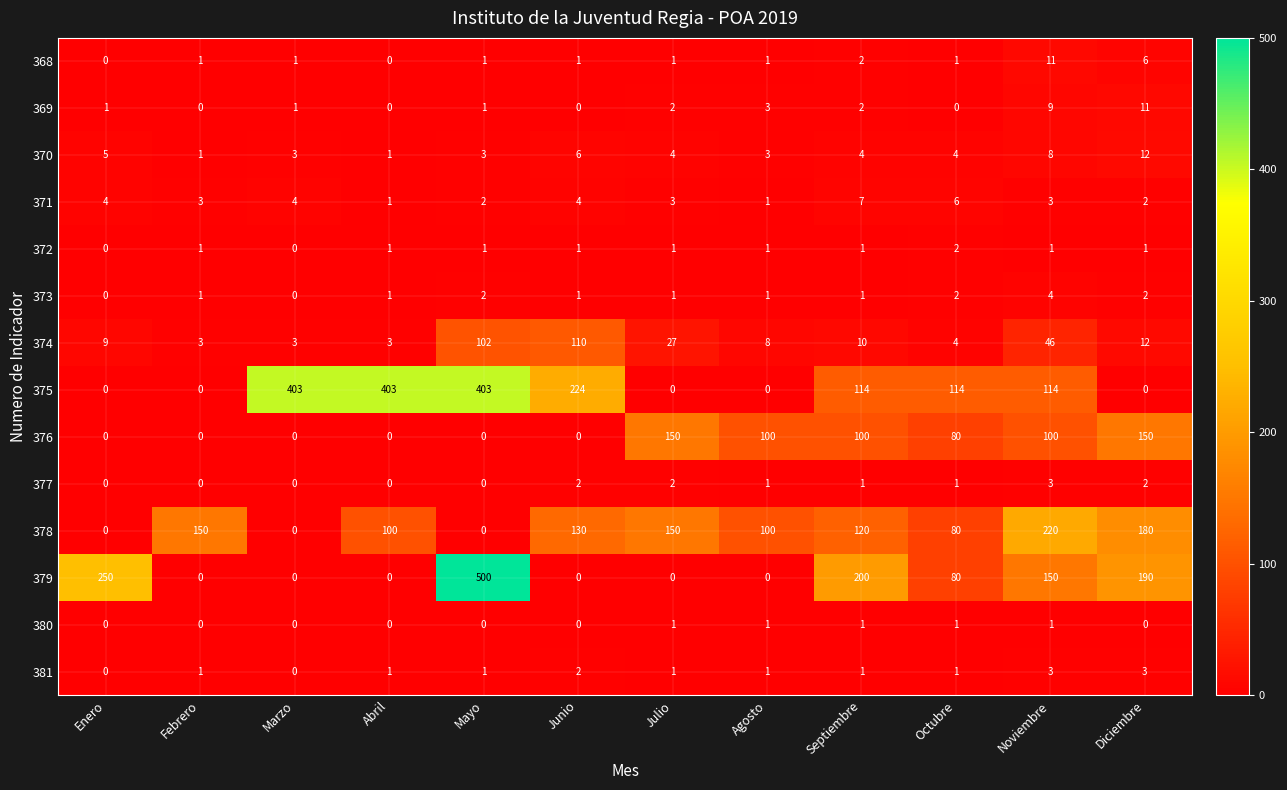

What is the maximum value for 371?

7